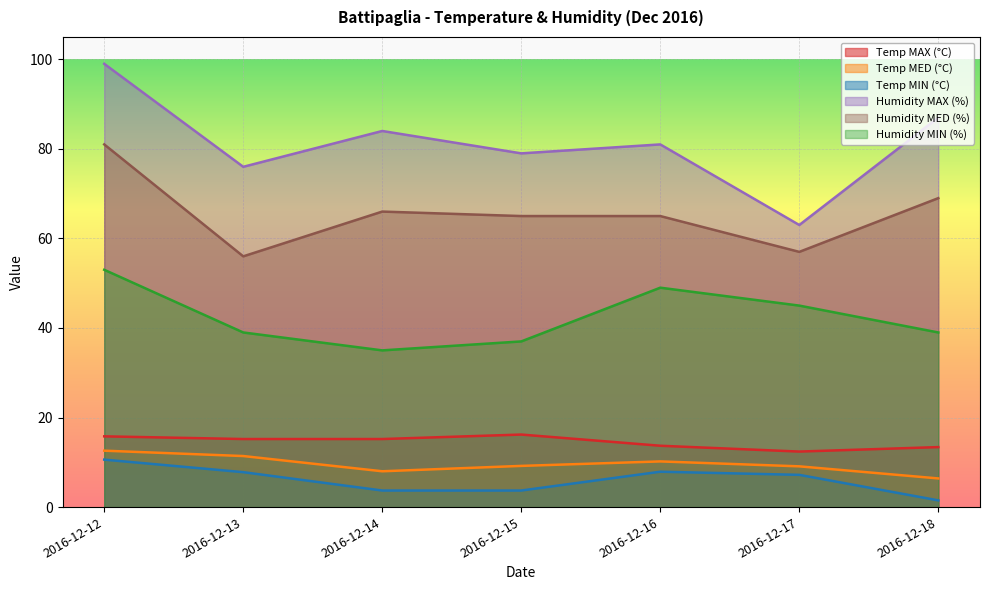

What is the maximum value for Humidity MED (%)?

81.0